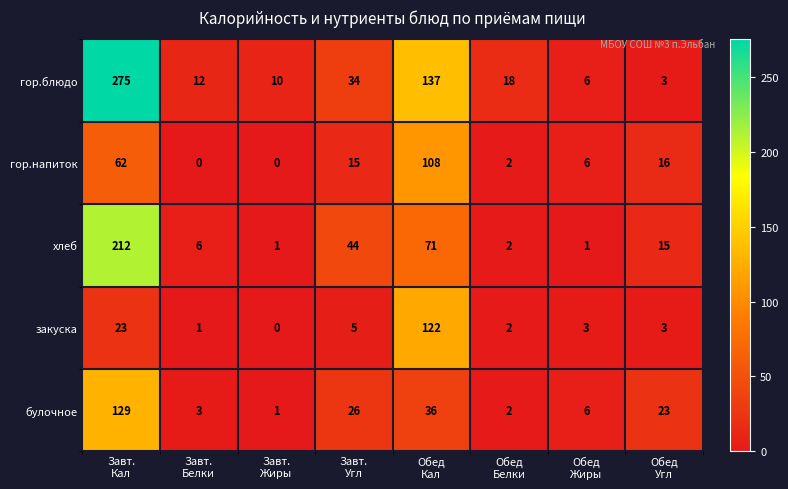

Which series has the largest total across all categories?

гор.блюдо